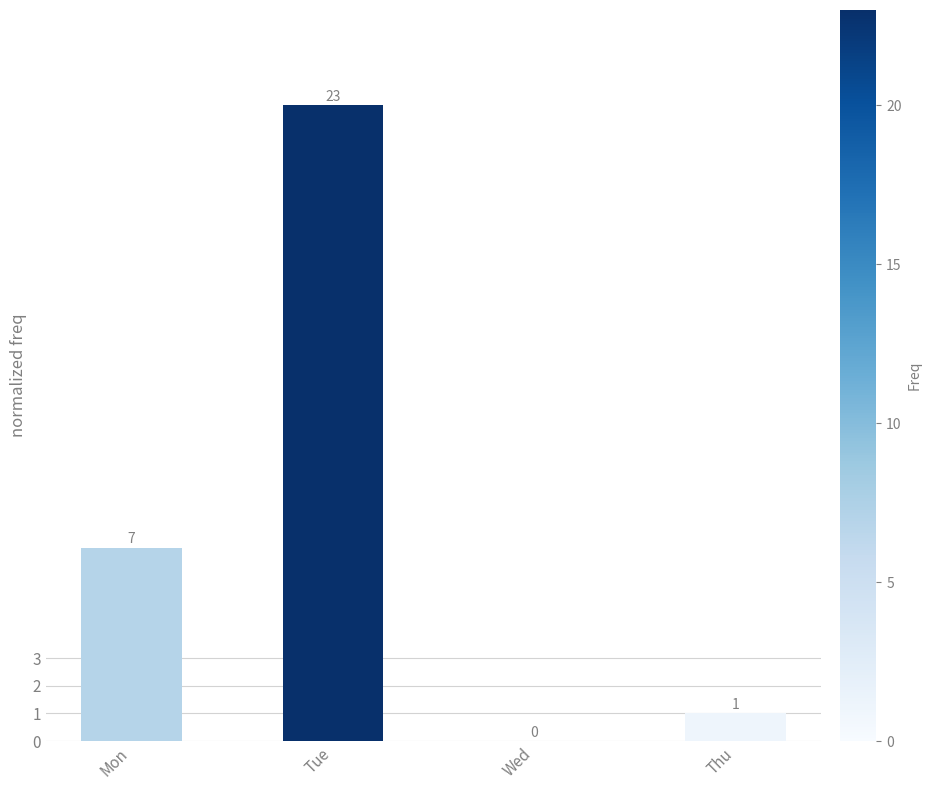

What is the sum of all values?

31